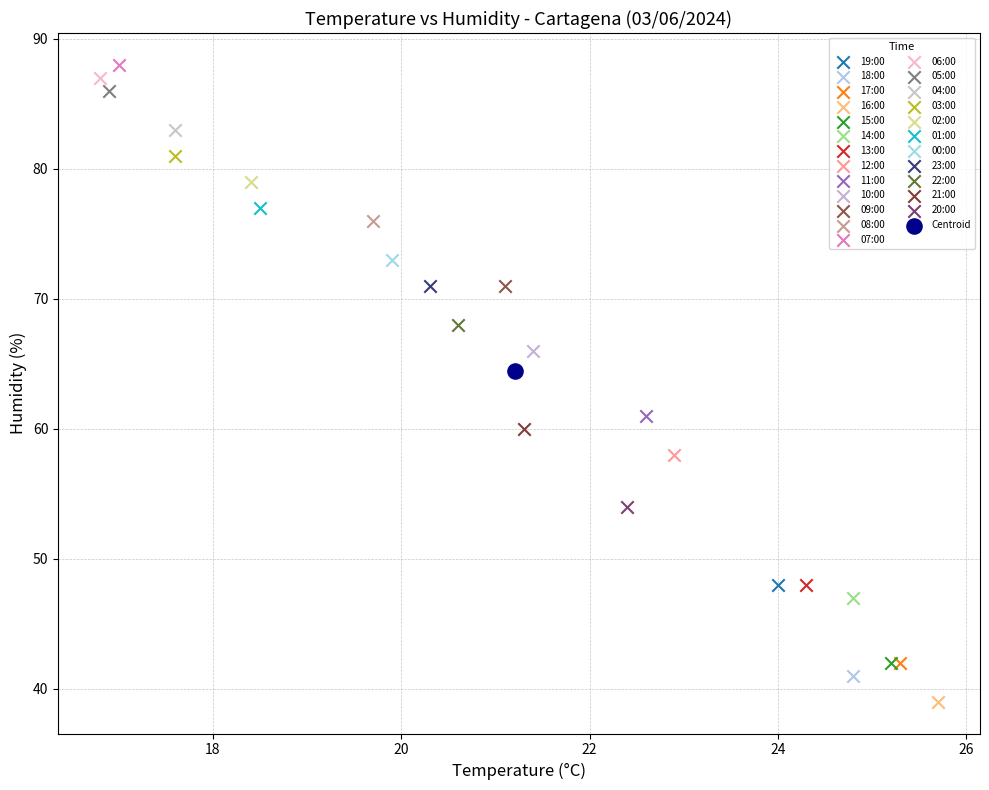

Which series contains the highest Y value?

07:00